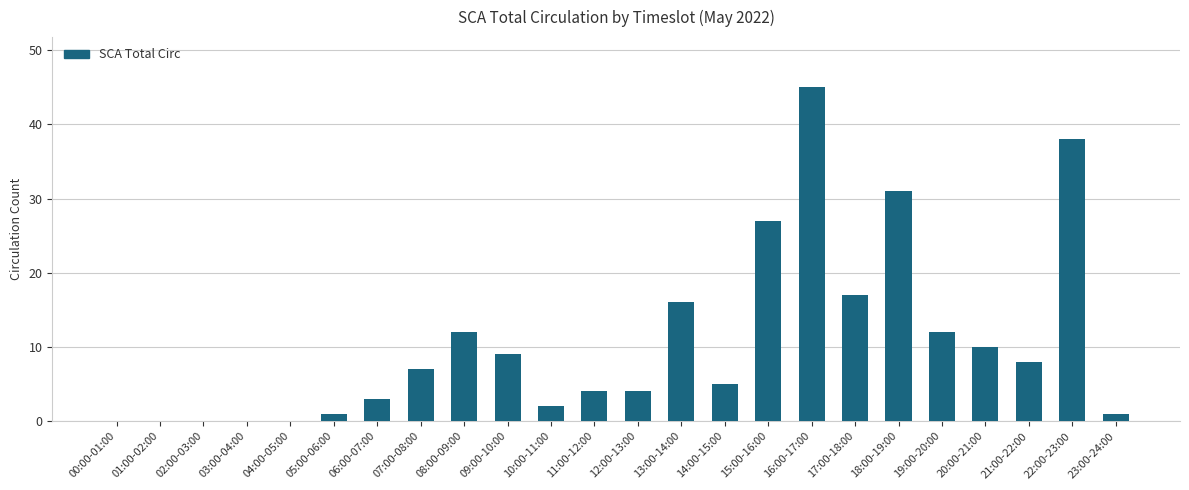

What is the sum of the values at 06:00-07:00 and 04:00-05:00?

3